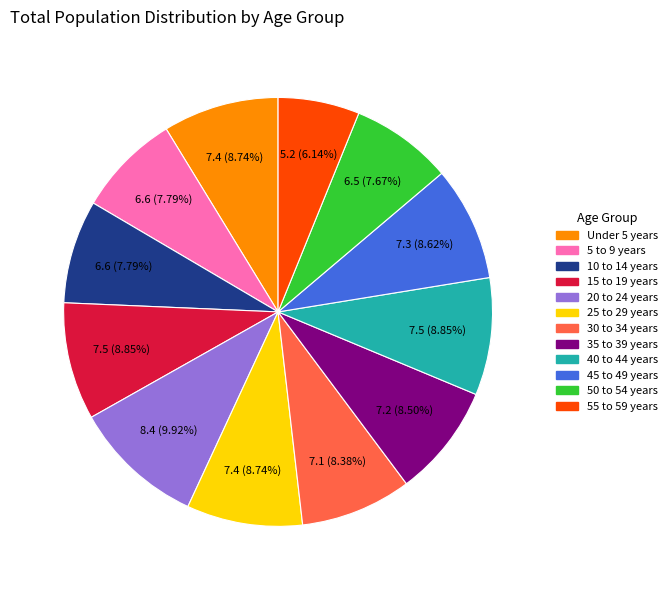

How many slices are in this pie chart?

12